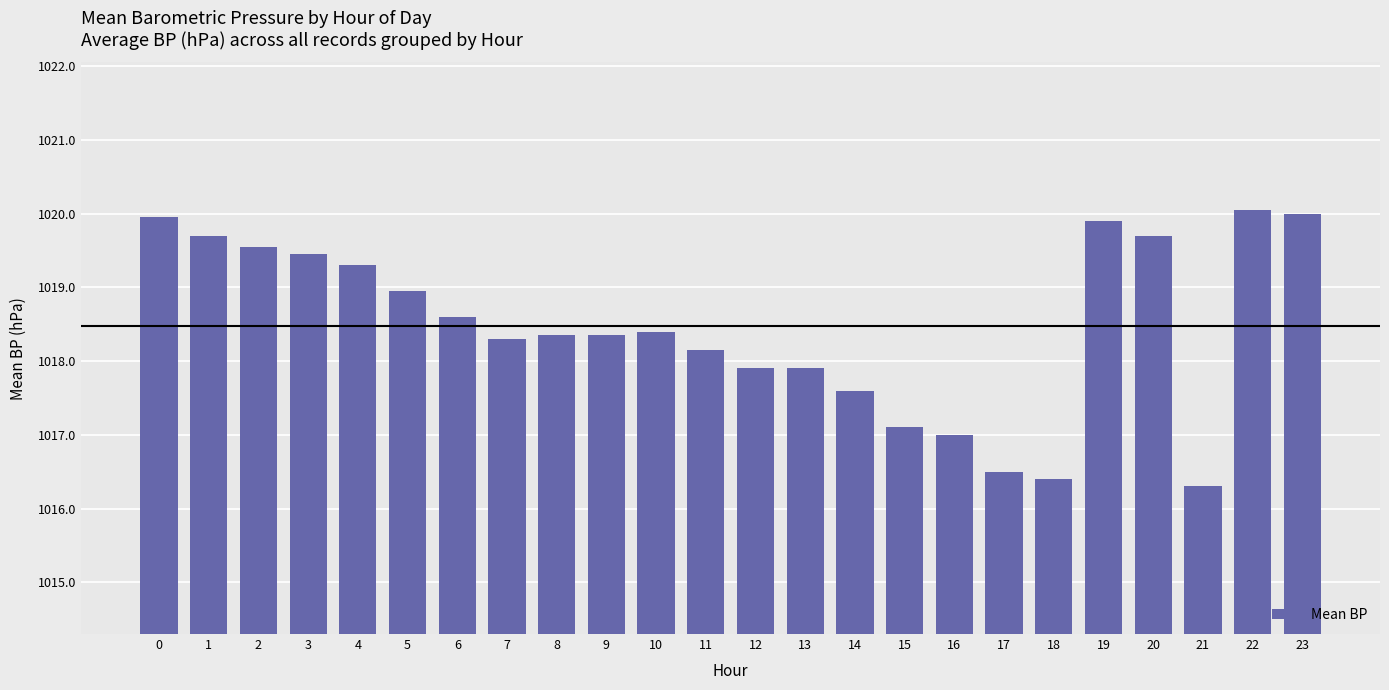

How many data points are above 1018?

16